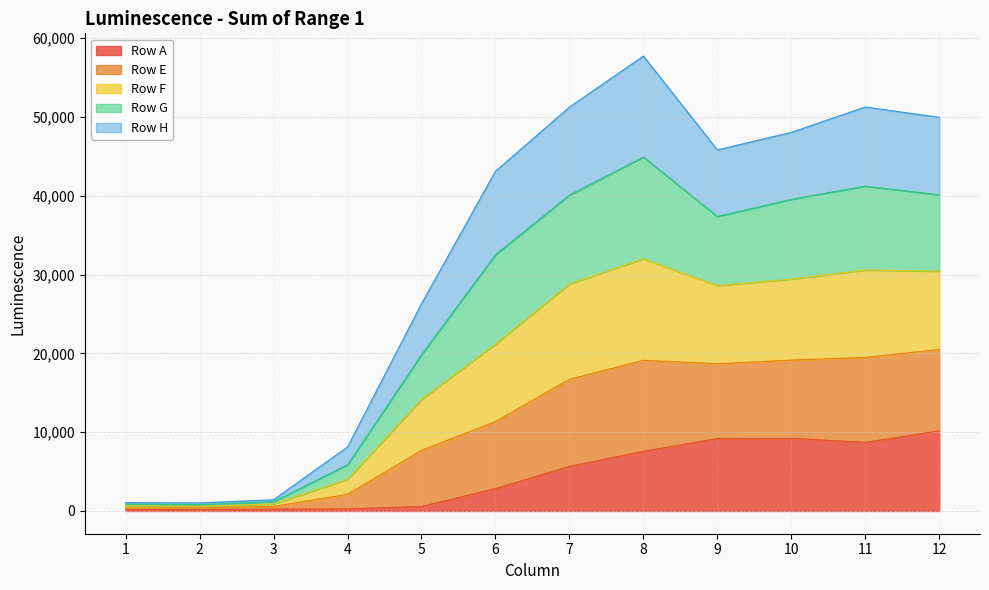

What is the maximum value for Row A?

10168